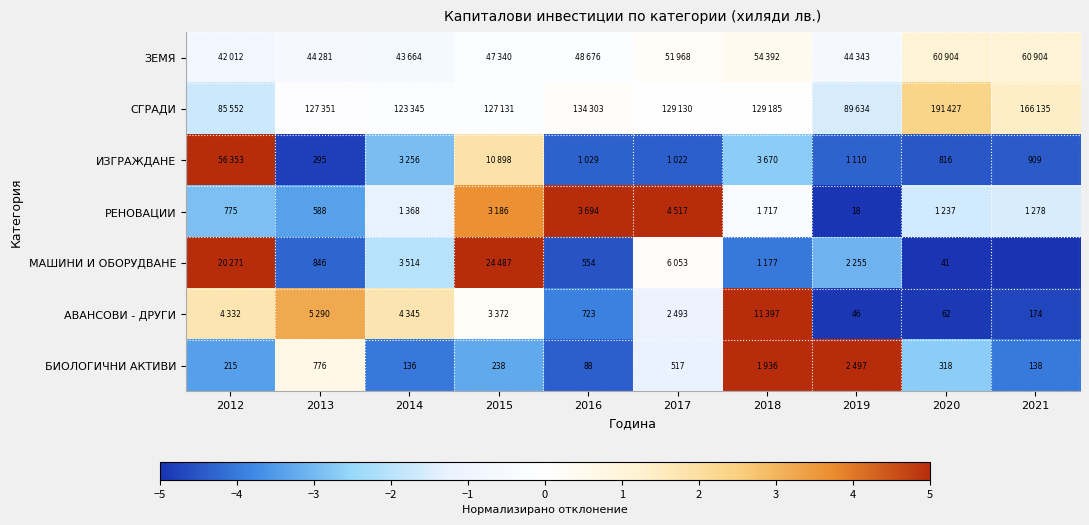

Is the value of БИОЛОГИЧНИ АКТИВИ at 2014 greater than the value of РЕНОВАЦИИ at 2019?

Yes